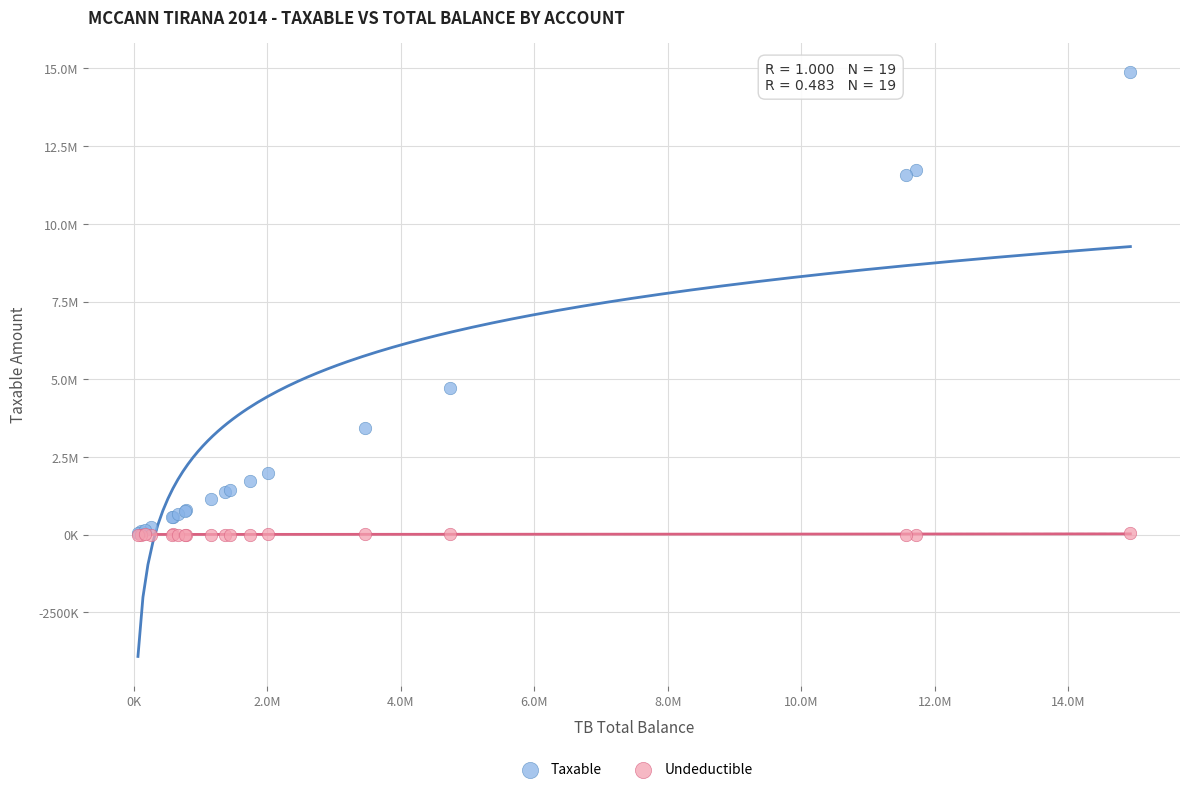

Which series has the widest spread of Y values?

Taxable